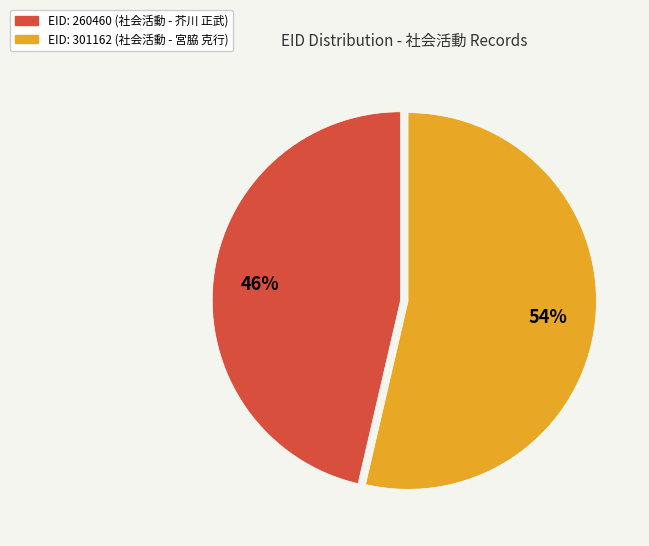

To the nearest percent, what is the average slice percentage?

50%